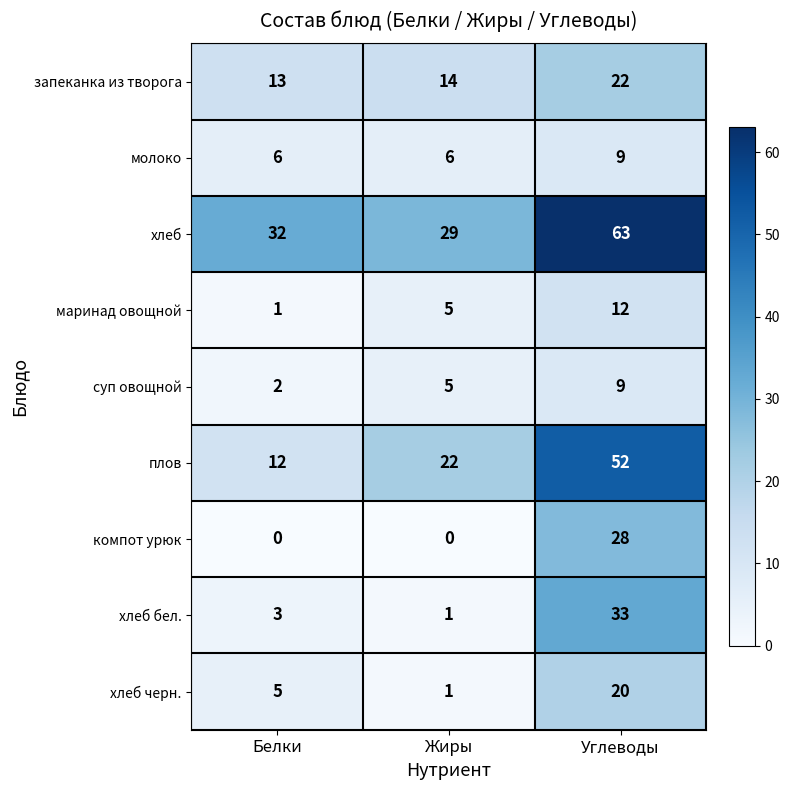

What is the approximate value of суп овощной at Жиры?

5